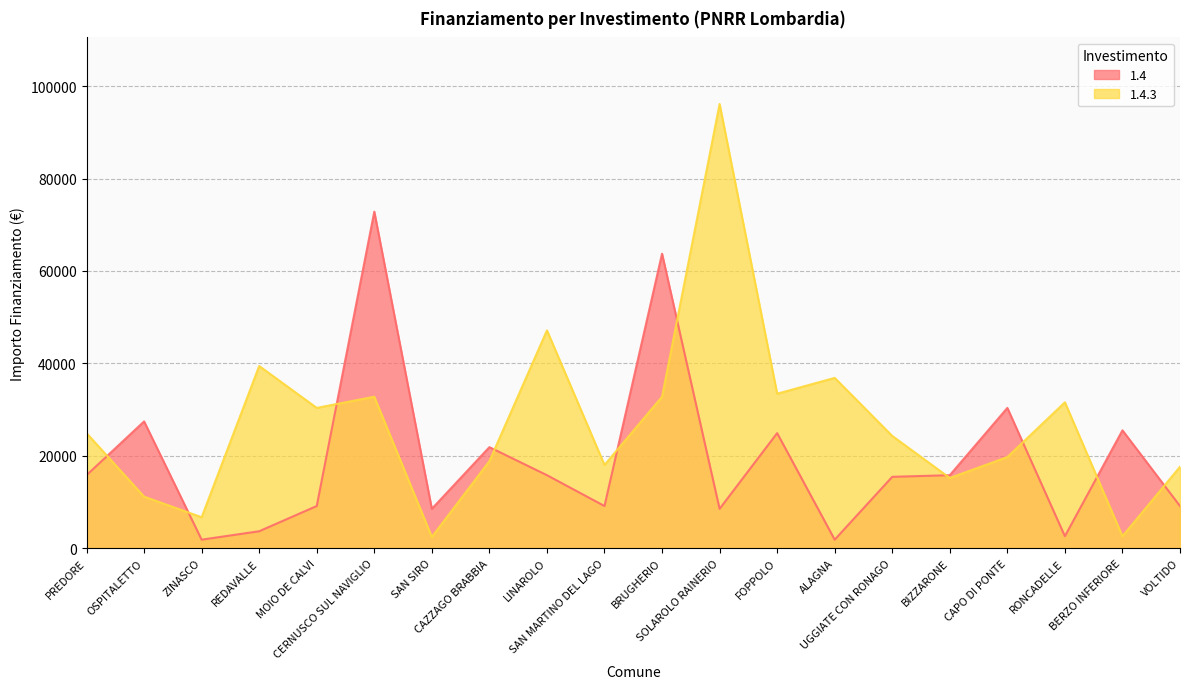

What is the total value across all series at SAN MARTINO DEL LAGO?

27102